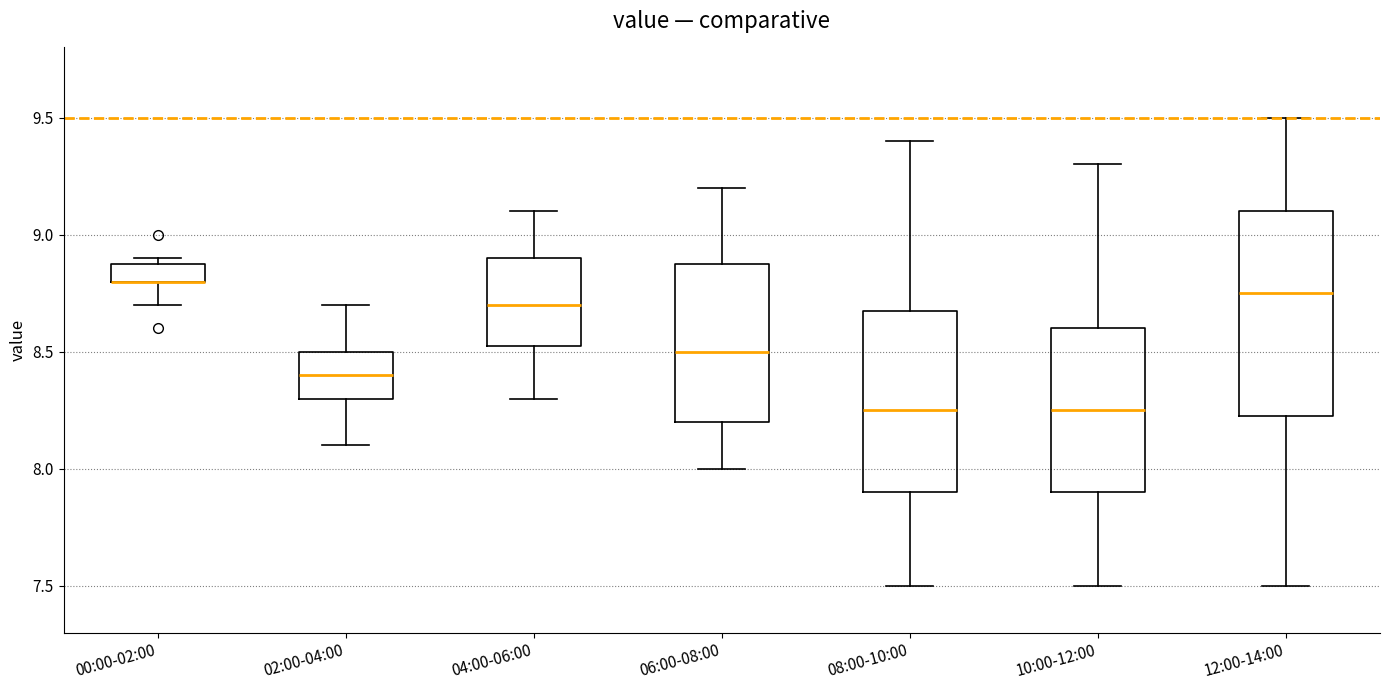

Where is the upper edge of the box for 12:00-14:00 on the y-axis? The values are not printed on the chart, so give them approximately, as read against the axis.

9.10